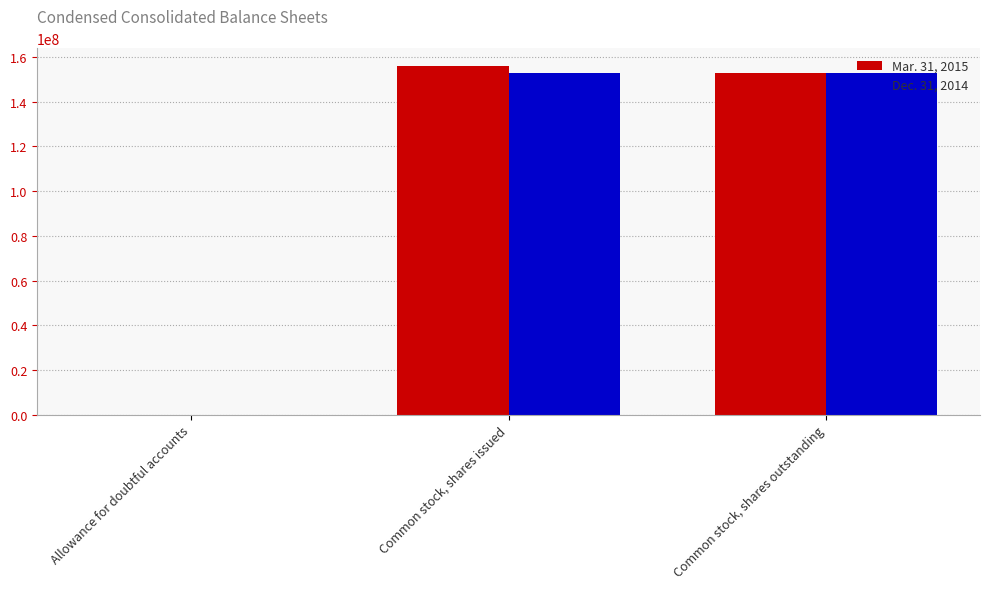

At which label does Mar. 31, 2015 reach its peak?

Common stock, shares issued